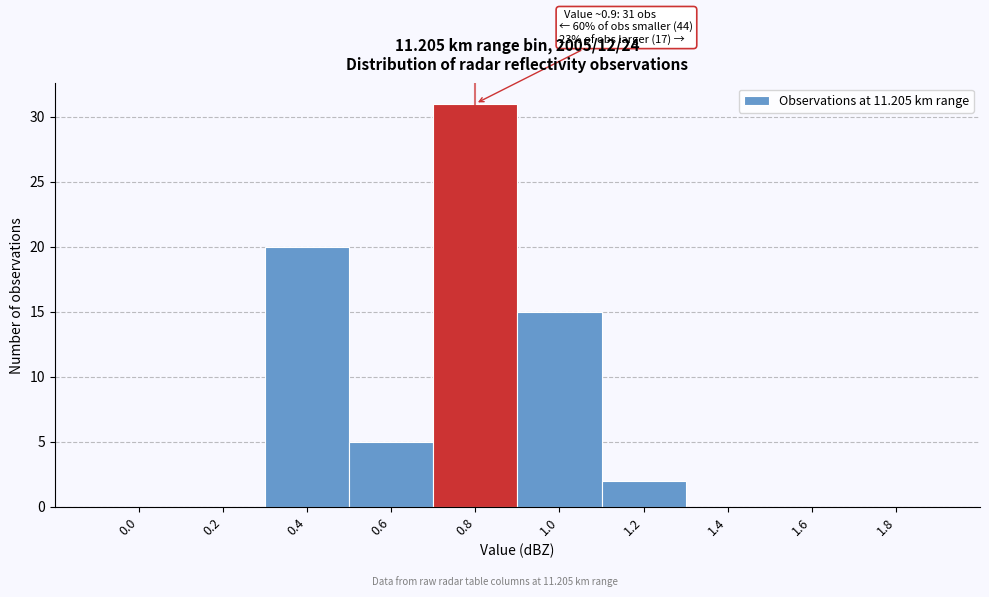

Reading right to left, transcribe all the data shown in this chart.

1.8=0	1.6=0	1.4=0	1.2=2	1.0=15	0.8=31	0.6=5	0.4=20	0.2=0	0.0=0